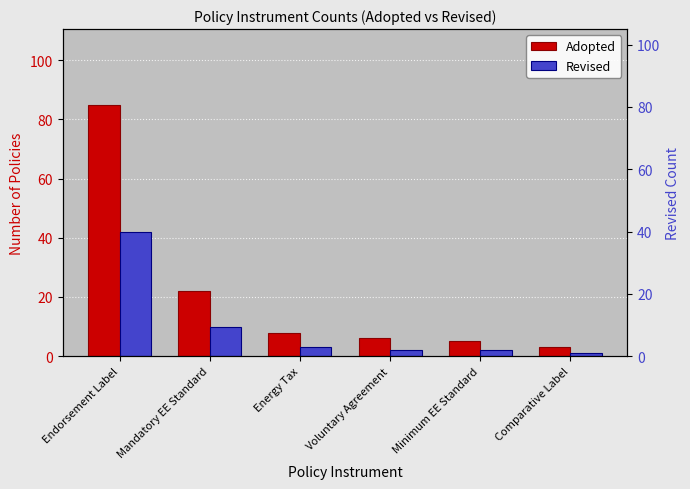

What is the approximate value of Revised at Energy Tax, to the nearest 5?

5